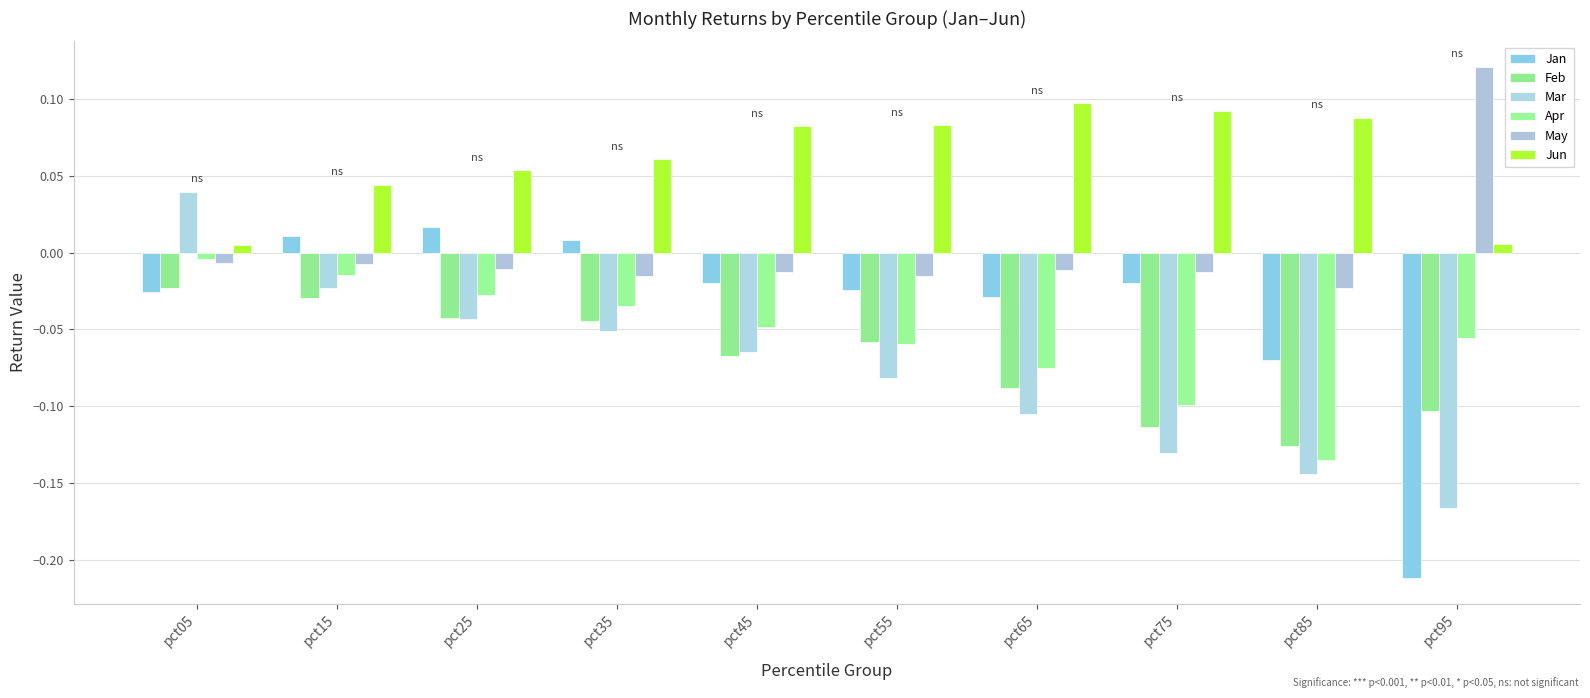

Is the value of Jun at pct05 greater than the value of May at pct95?

No